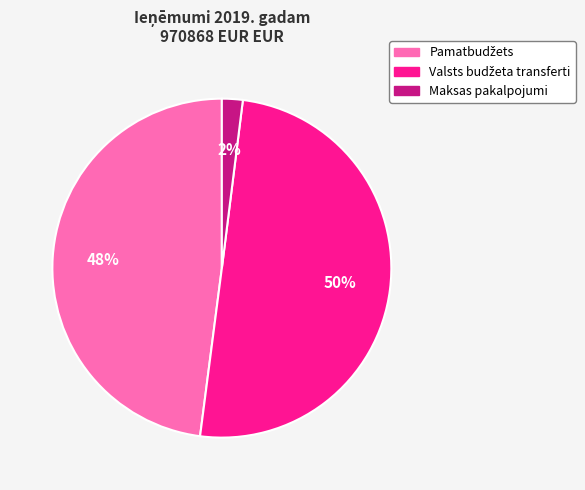

To the nearest percent, what is the average slice percentage?

33%